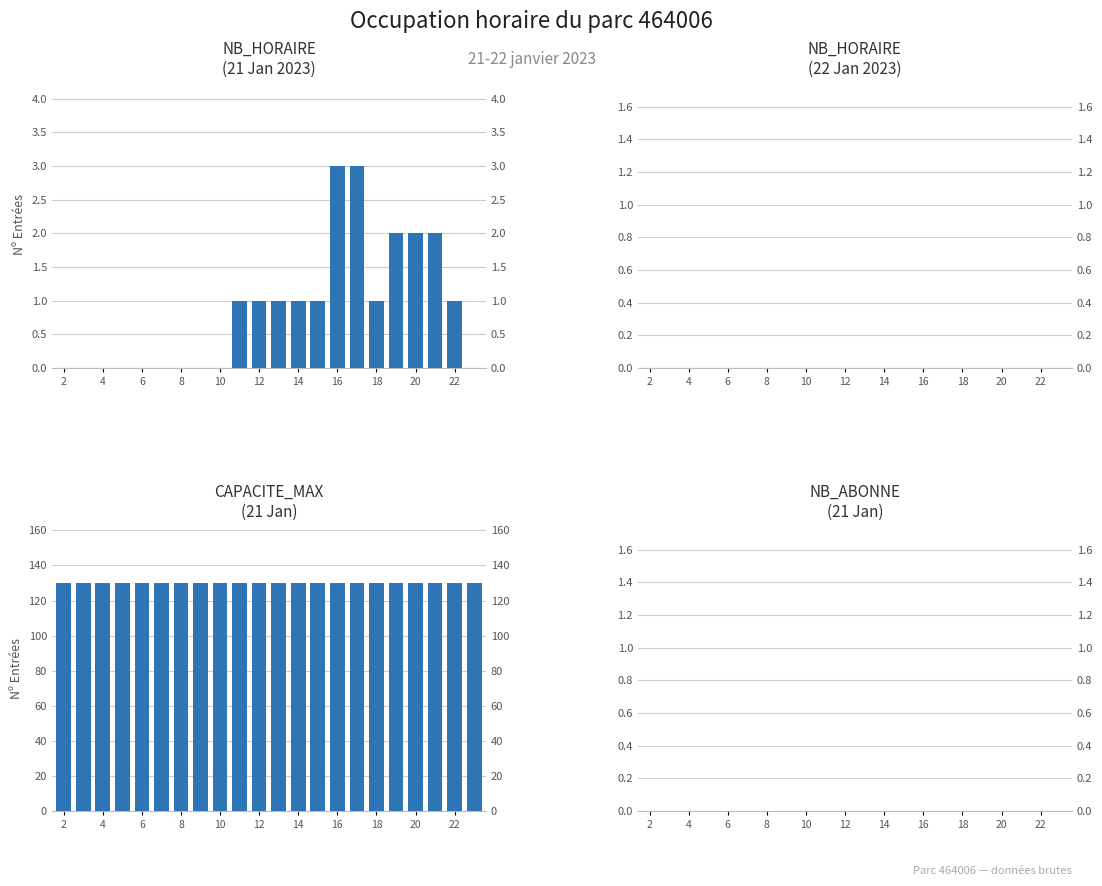

The CAPACITE_MAX series shows 174 at 18. True or false?

False